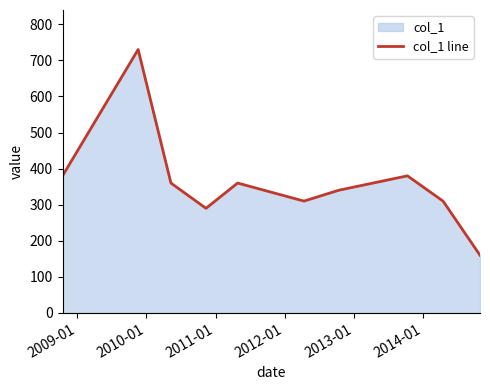

How many interior local peaks (higher than both neighbors) does the data have?

3